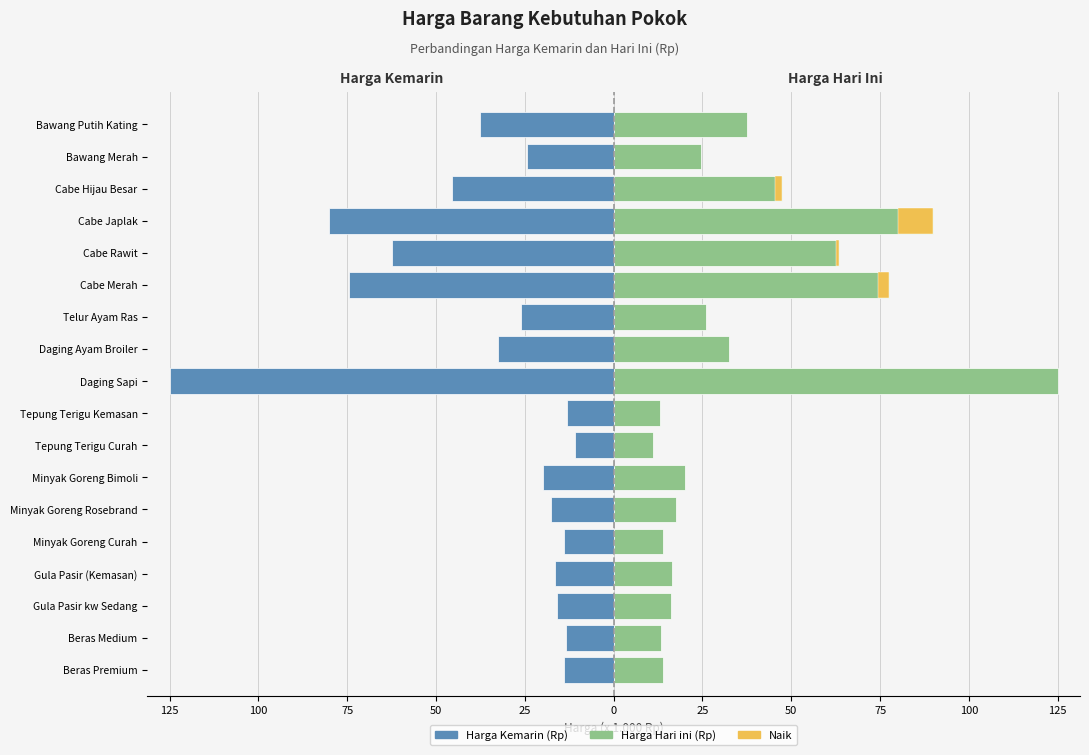

Reading left to right, what are all the values shown in this chart?

Harga Kemarin (Rp): -14.0	-13.4	-16.0	-16.5	-14.0	-17.5	-20.0	-11.0	-13.0	-125.0	-32.5	-26.0	-74.5	-62.5	-80.0	-45.5	-24.5	-37.5
Harga Hari ini (Rp): 14.0	13.4	16.0	16.5	14.0	17.5	20.0	11.0	13.0	125.0	32.5	26.0	77.5	63.5	90.0	47.5	24.5	37.5